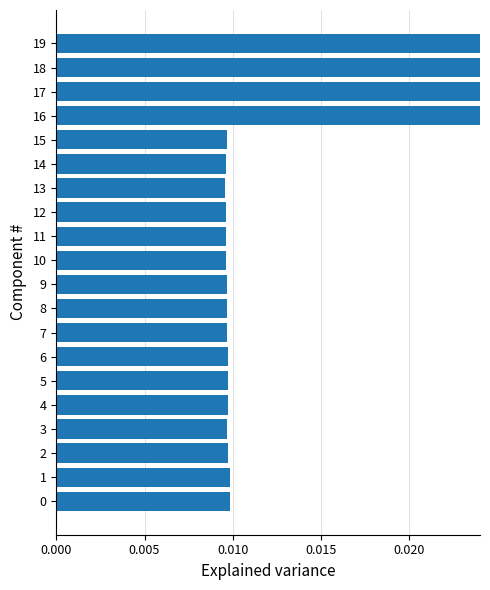

Reading left to right, extract all data points from this chart.

0.0	0.0	0.0	0.0	0.0	0.0	0.0	0.0	0.0	0.0	0.0	0.0	0.0	0.0	0.0	0.0	0.2	0.1	0.1	0.1